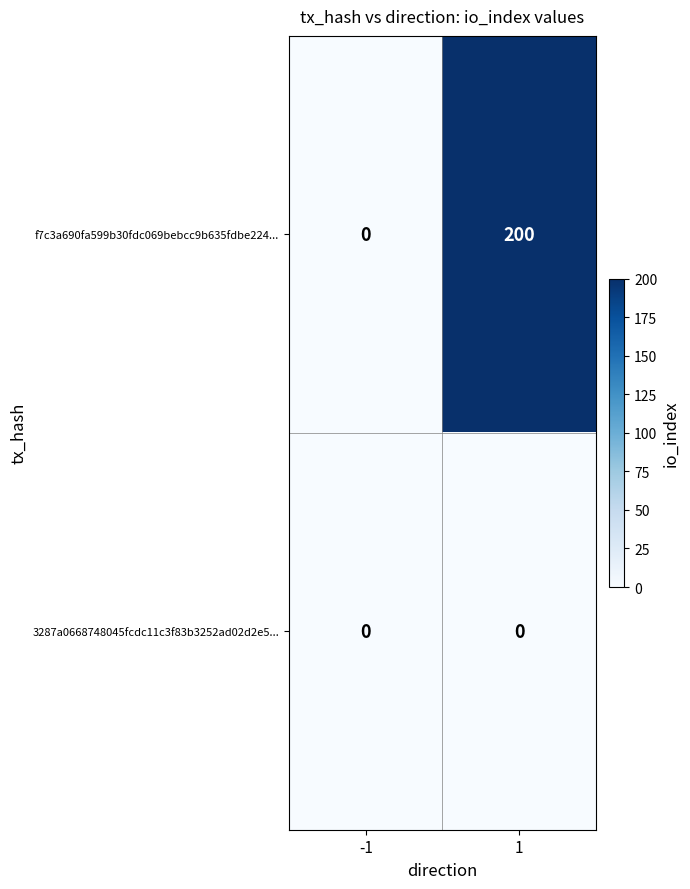

Which series has the largest range (max minus min)?

f7c3a690fa599b30fdc069bebcc9b635fdbe224...